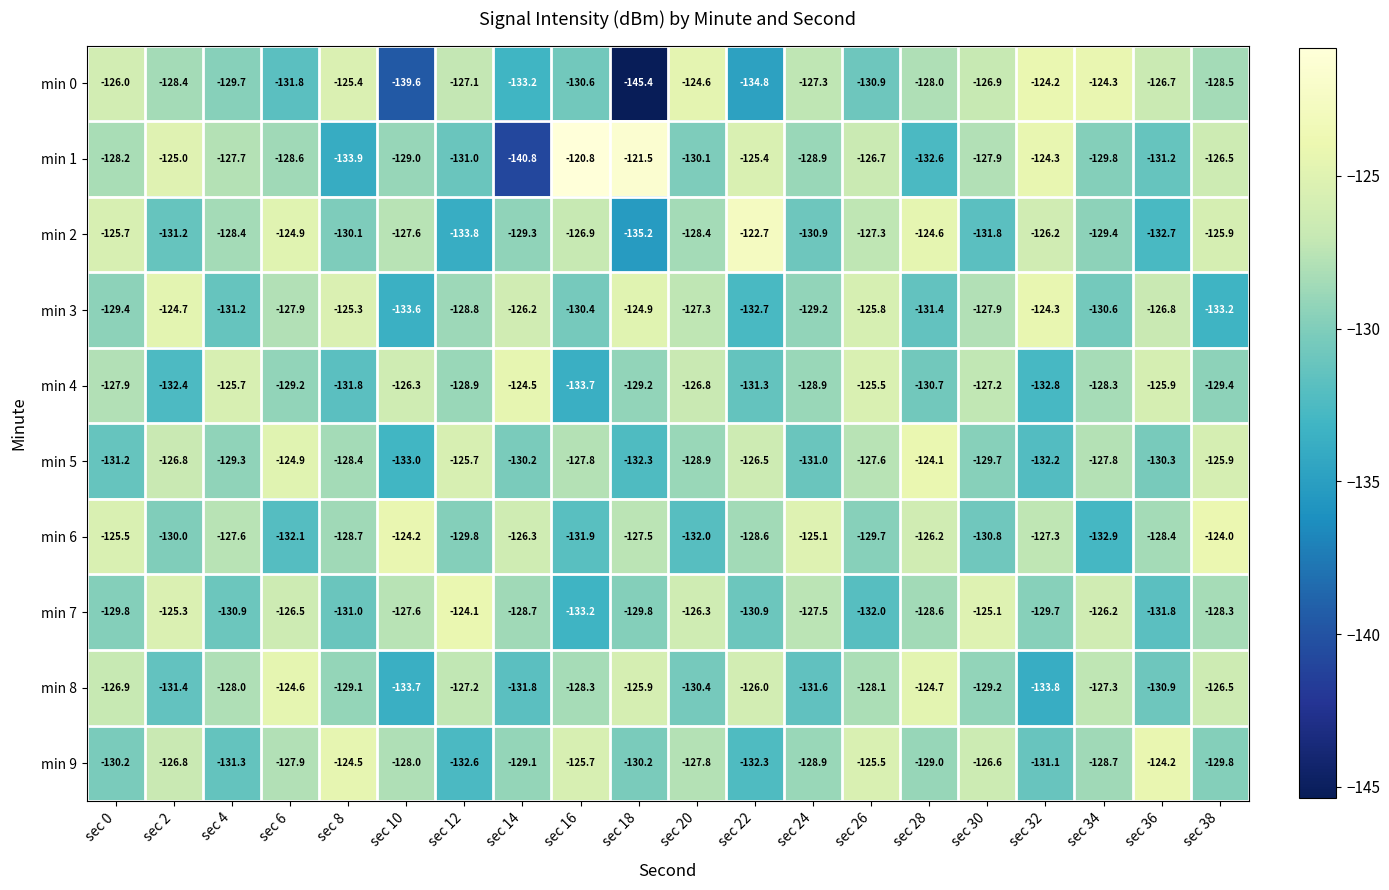

Which series changed the most between sec 20 and sec 34?

min 3